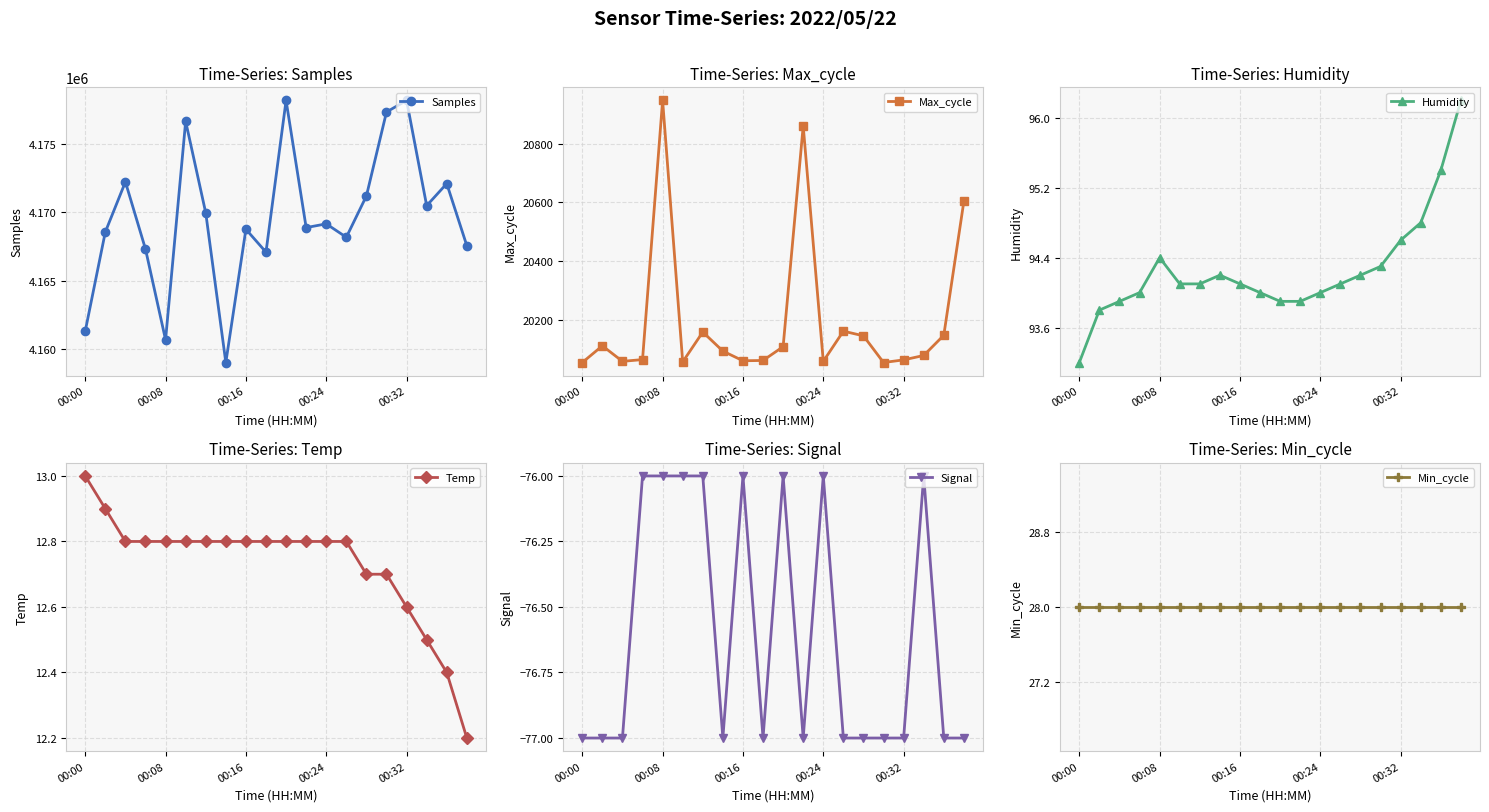

Reading left to right, extract all data points from this chart.

Samples: 4161317.0	4168572.0	4172239.0	4167324.0	4160680.0	4176673.0	4169974.0	4159021.0	4168773.0	4167098.0	4178198.0	4168894.0	4169169.0	4168187.0	4171210.0	4177354.0	4178200.0	4170499.0	4172114.0	4167569.0
Max_cycle: 20054.0	20111.0	20058.0	20064.0	20948.0	20056.0	20158.0	20093.0	20060.0	20061.0	20108.0	20861.0	20058.0	20161.0	20145.0	20054.0	20063.0	20078.0	20147.0	20604.0
Humidity: 93.2	93.8	93.9	94.0	94.4	94.1	94.1	94.2	94.1	94.0	93.9	93.9	94.0	94.1	94.2	94.3	94.6	94.8	95.4	96.2
Temp: 13.0	12.9	12.8	12.8	12.8	12.8	12.8	12.8	12.8	12.8	12.8	12.8	12.8	12.8	12.7	12.7	12.6	12.5	12.4	12.2
Signal: -77.0	-77.0	-77.0	-76.0	-76.0	-76.0	-76.0	-77.0	-76.0	-77.0	-76.0	-77.0	-76.0	-77.0	-77.0	-77.0	-77.0	-76.0	-77.0	-77.0
Min_cycle: 28.0	28.0	28.0	28.0	28.0	28.0	28.0	28.0	28.0	28.0	28.0	28.0	28.0	28.0	28.0	28.0	28.0	28.0	28.0	28.0